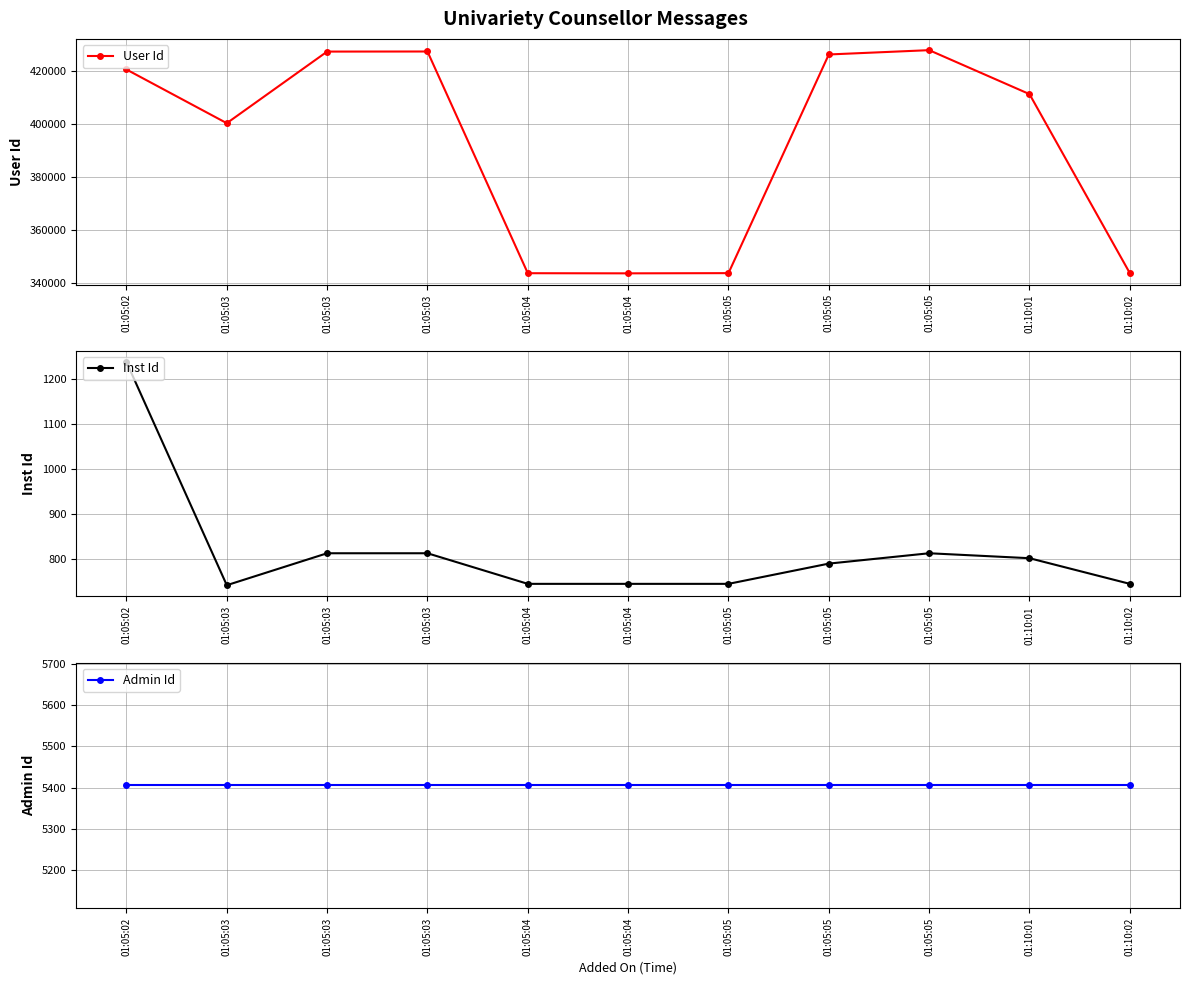

What is the difference between the maximum and minimum values in the User Id series?

83926